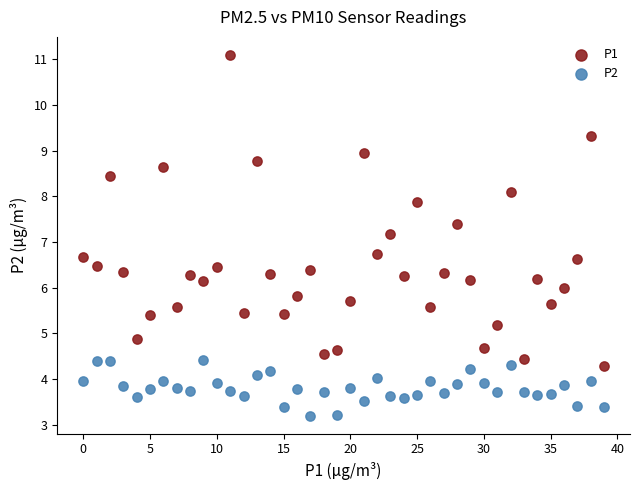

Across all data points, what is the range of Y values (max minus min)?

7.9